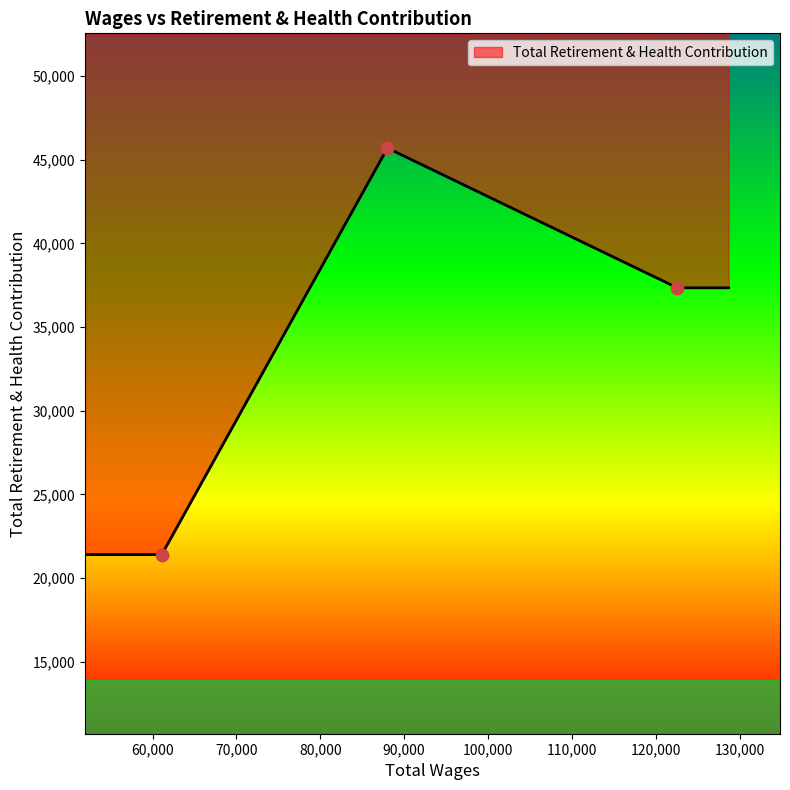

What is the ratio of the value at 122561.0 to the value at 88006.0?

0.8